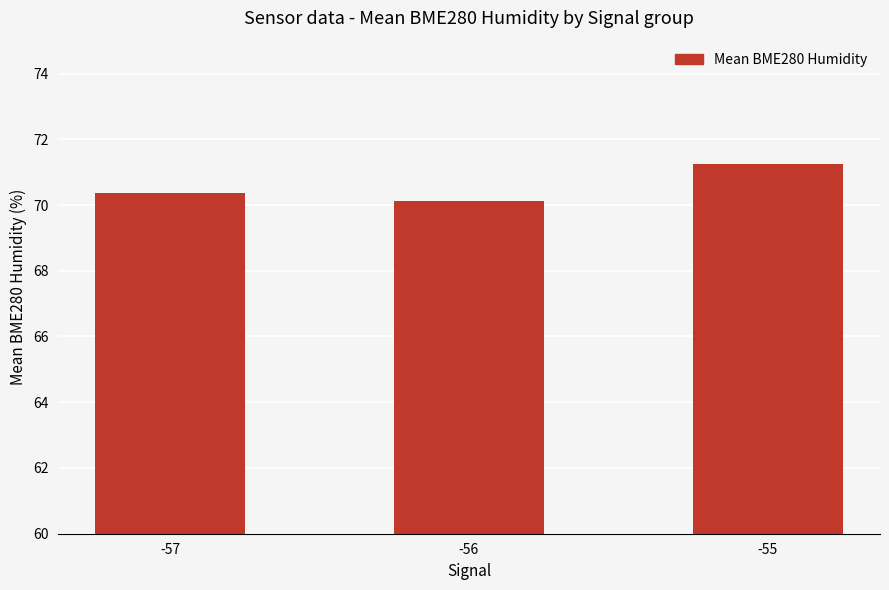

What is the ratio of the value at -55 to the value at -56?

1.0